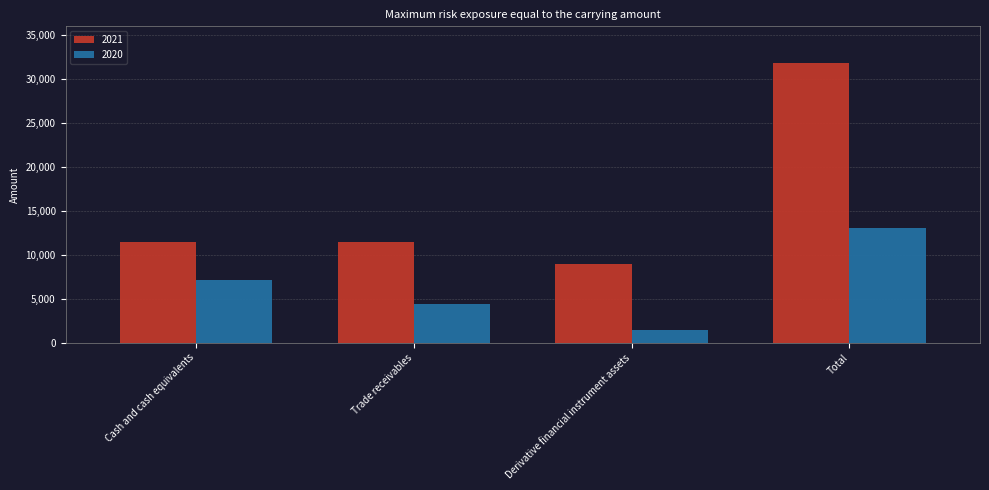

True or false: 2020 has a value of 1453 at Derivative financial instrument assets.

True